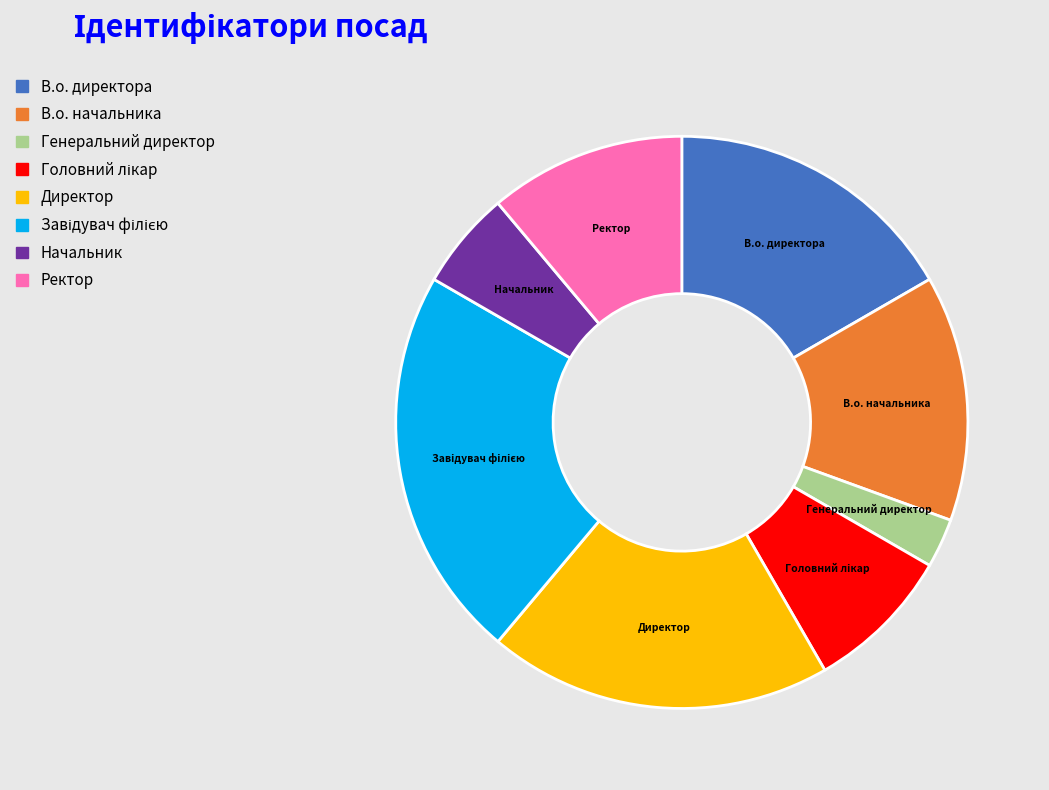

True or false: Начальник accounts for 6% of the total.

True